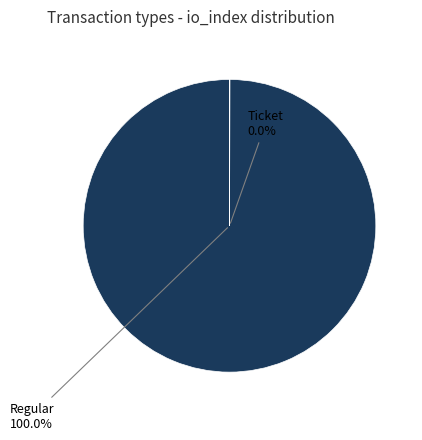

Is the sum of Ticket and Regular greater than half?

Yes